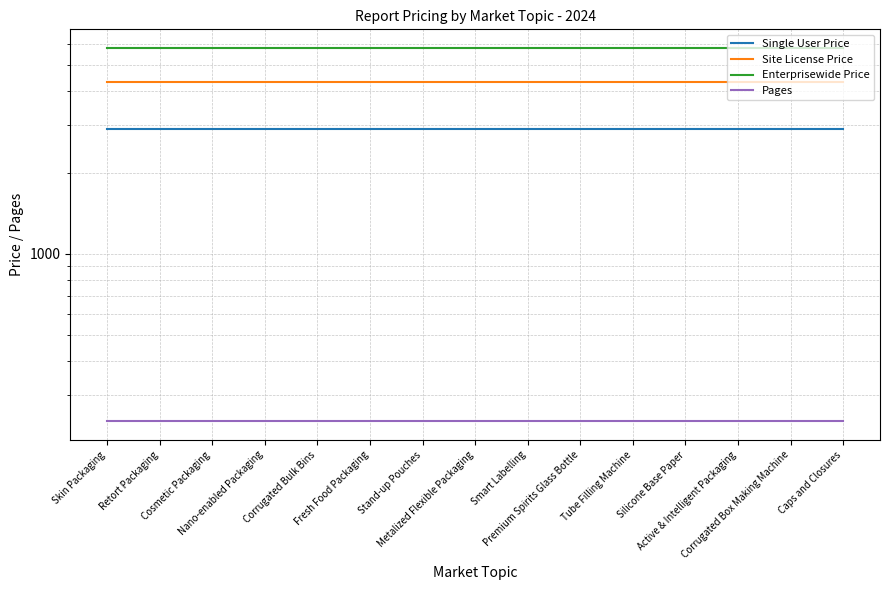

Which series changed the most between Corrugated Bulk Bins and Stand-up Pouches?

Single User Price